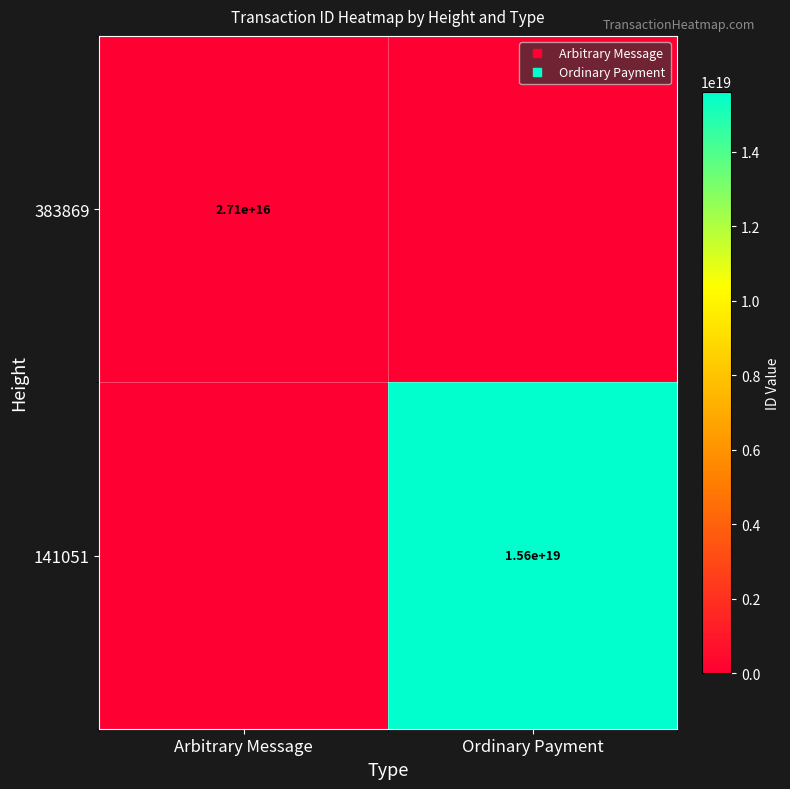

Which series has the largest total across all categories?

141051